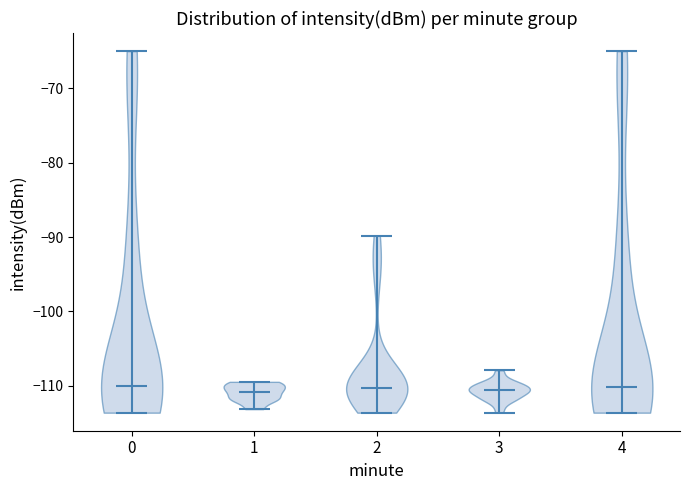

What is the lowest point the violin at x = 3 reaches on the y-axis? The values are not printed on the chart, so give them approximately, as read against the axis.

-114